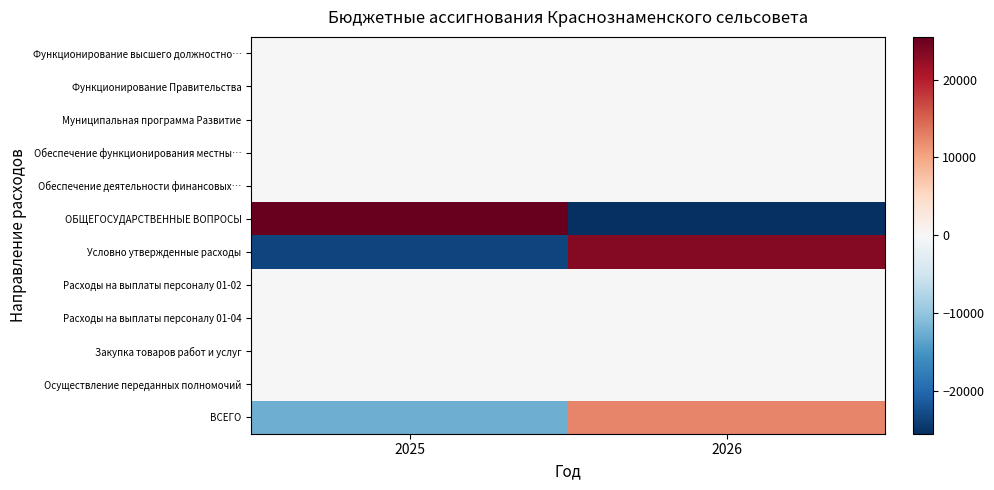

Which series has the largest range (max minus min)?

ОБЩЕГОСУДАРСТВЕННЫЕ ВОПРОСЫ